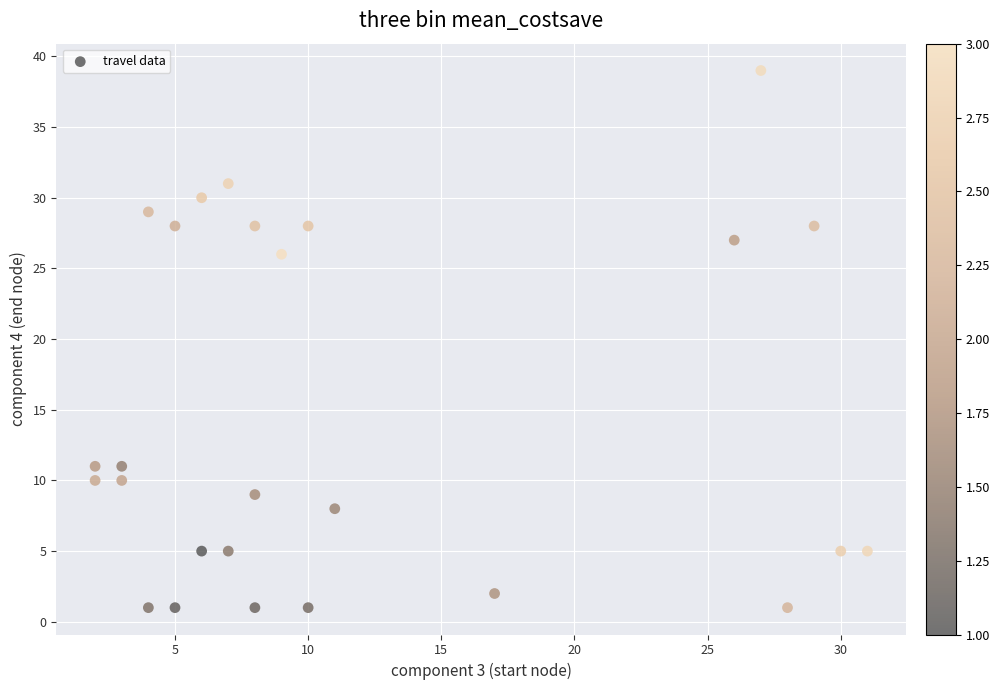

What is the range of Y values (max minus min)?

38